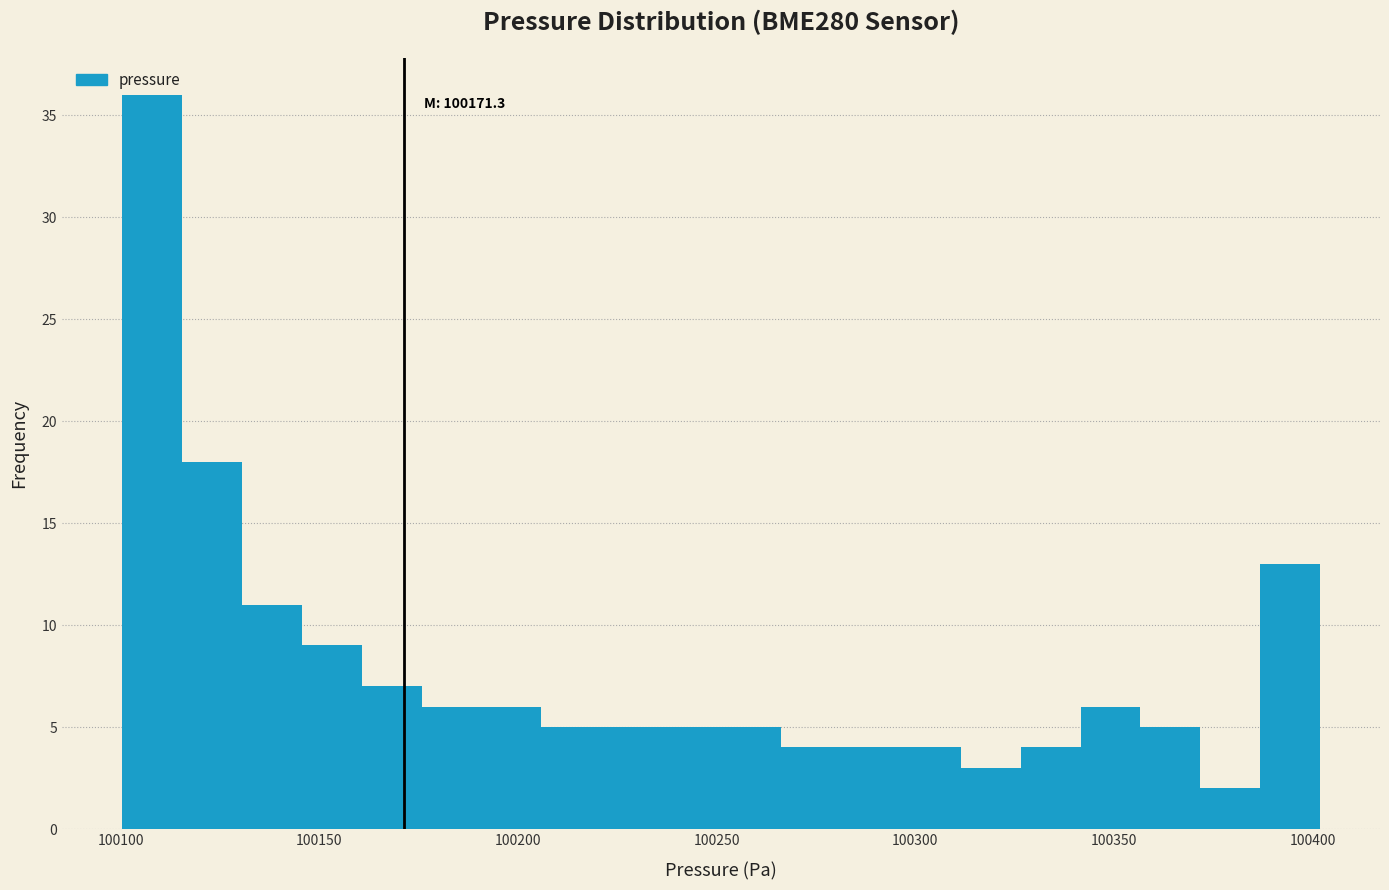

Read against the x-axis, roughly where is the centre of the tallest bar?

100110